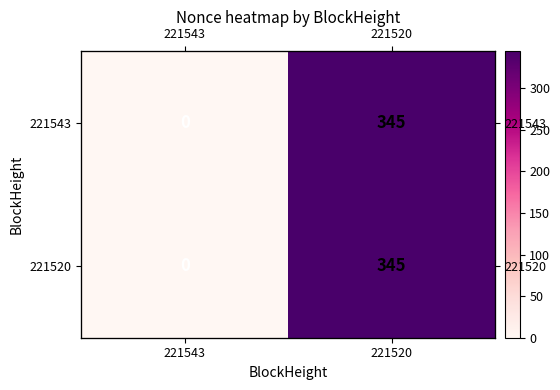

The value of 221520 at 221520 is 216. True or false?

False